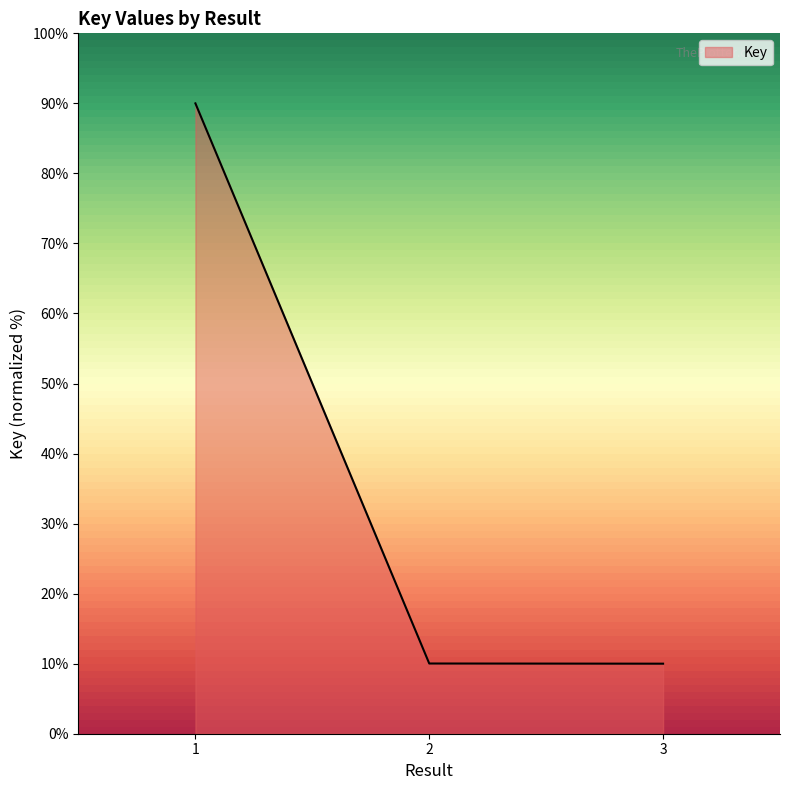

What is the average value?

36.7